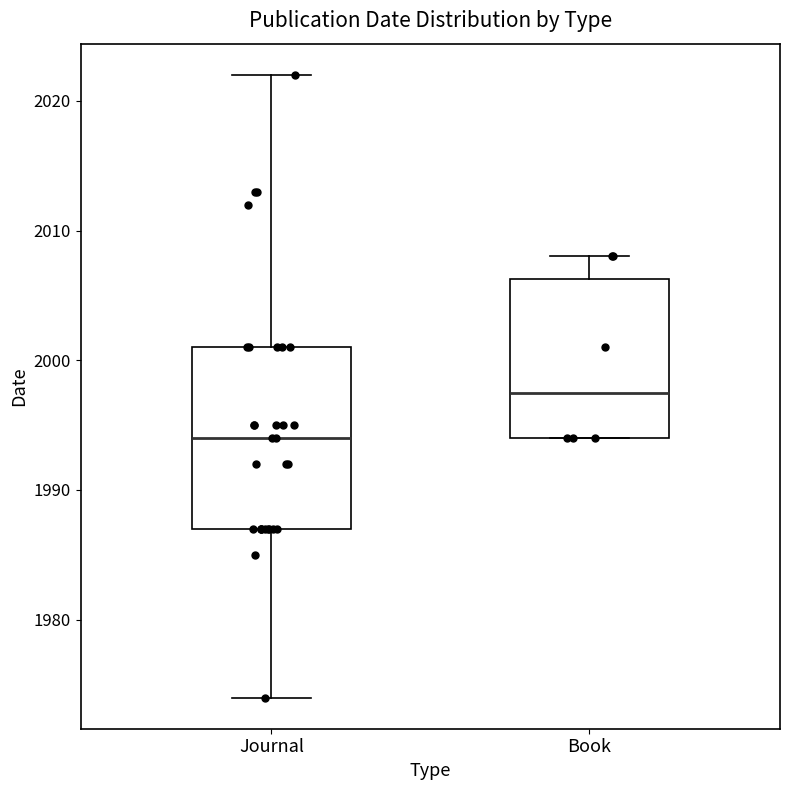

Which box's median line is the lowest?

Journal